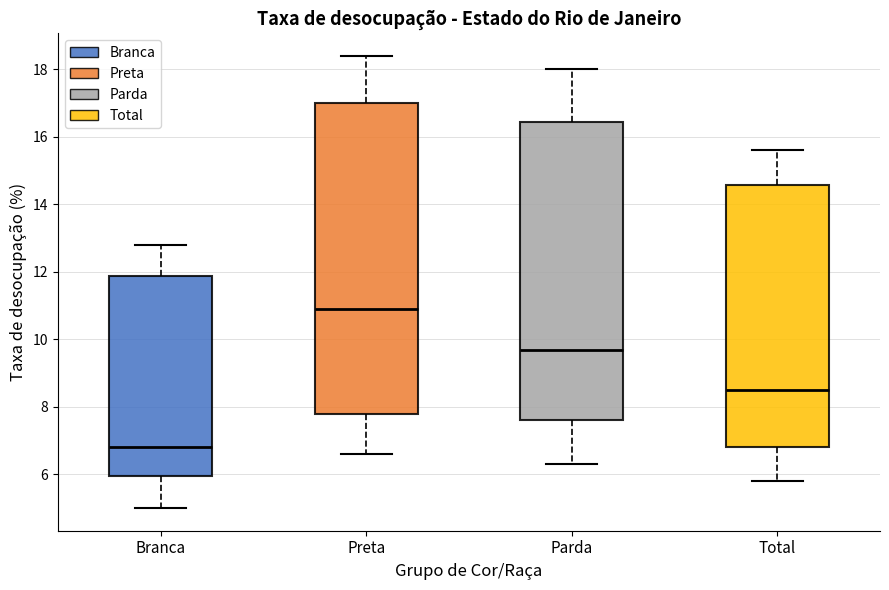

Which box has the highest median line?

Preta